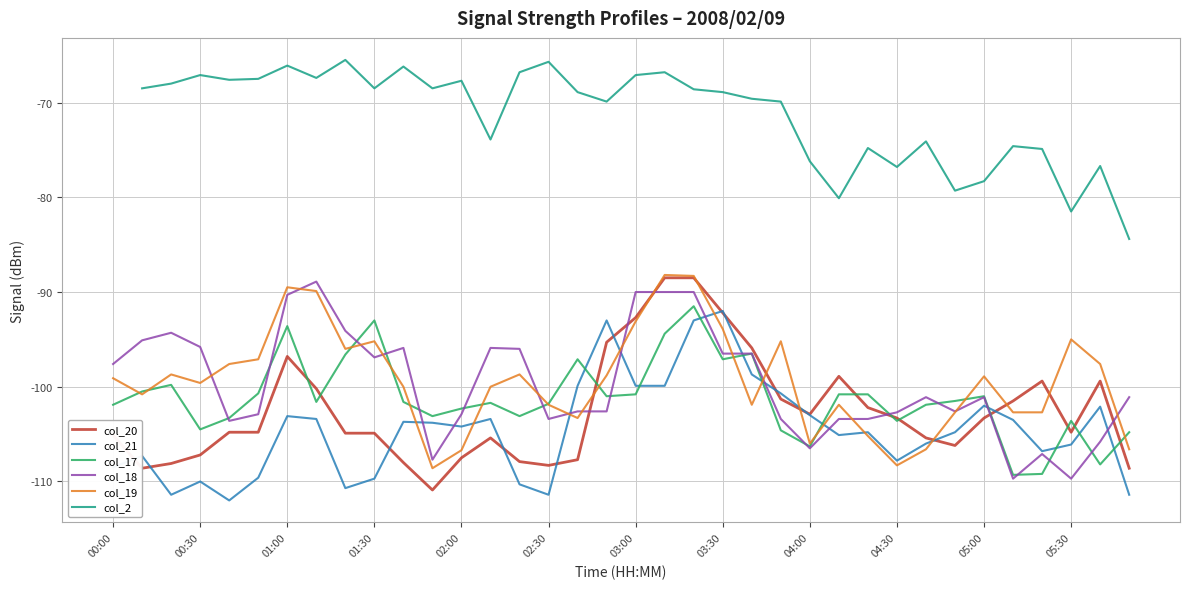

Does the chart have visible grid lines?

Yes